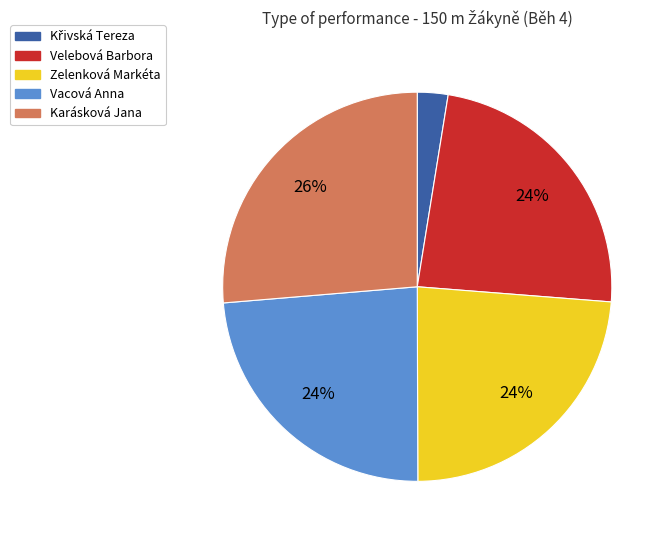

Is it true that Karásková Jana is 26% of the pie?

True